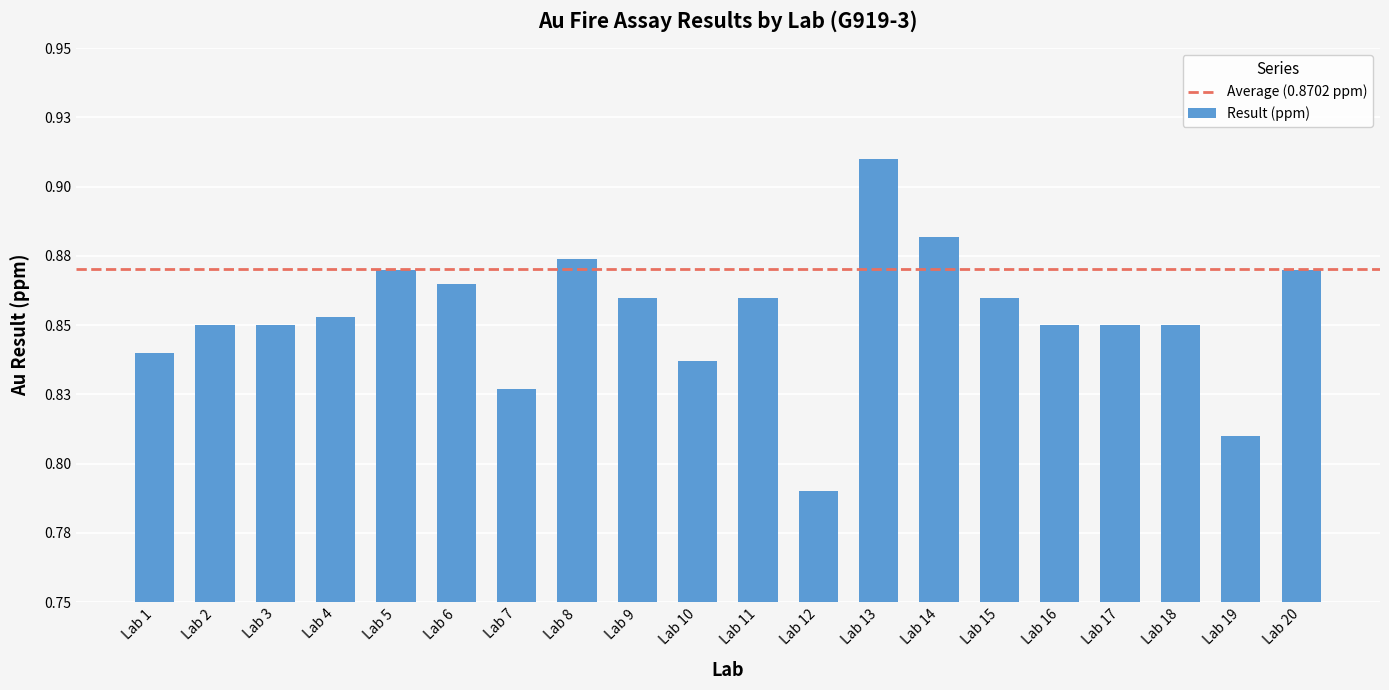

Does the chart contain any negative values?

No